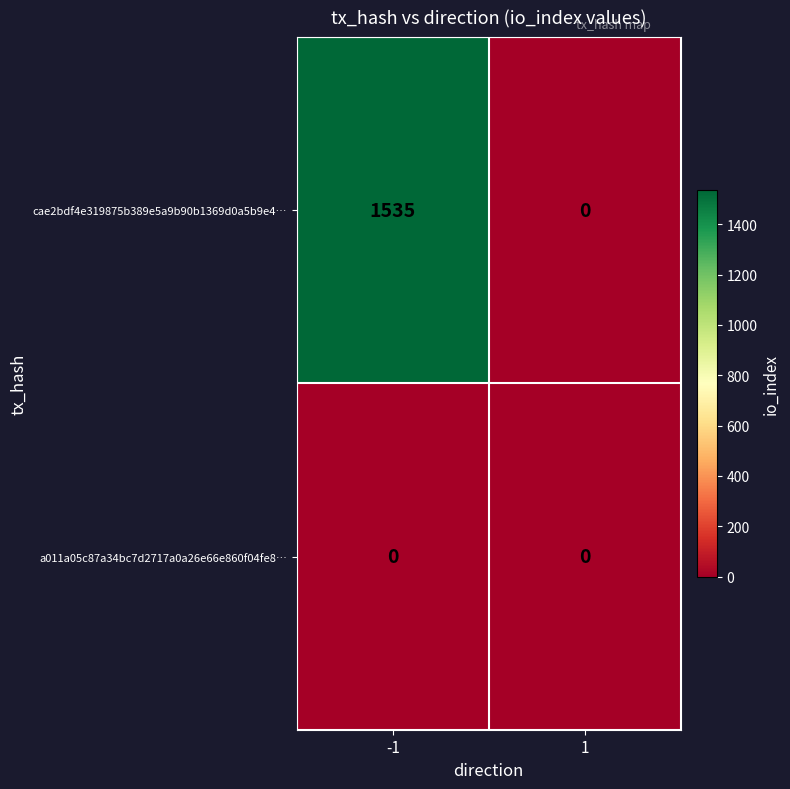

What is the spread (max minus min) of values at -1?

1535